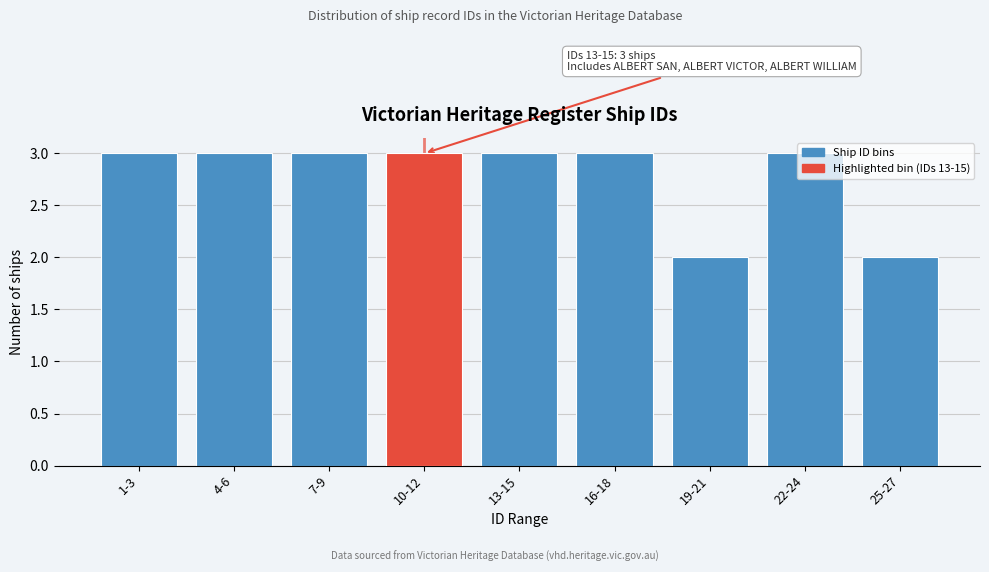

What is the sum of the values at 19-21 and 13-15?

5